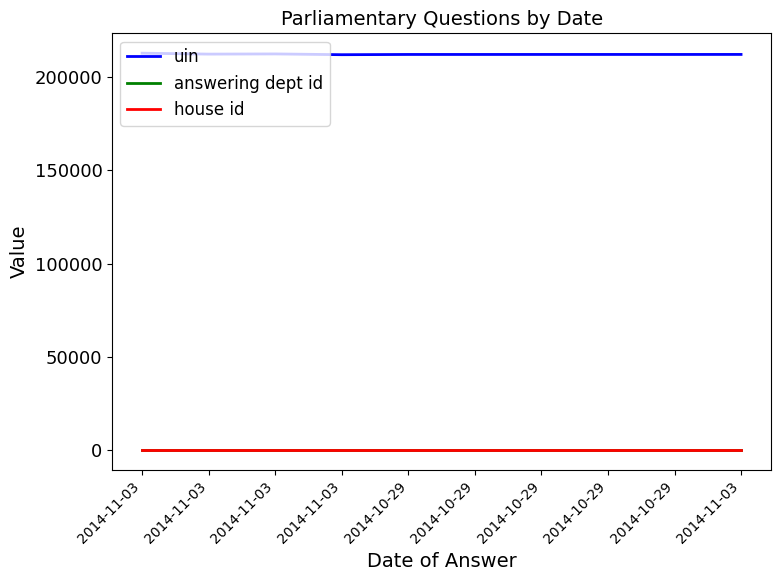

What is the label of the 1st point from the left?

2014-11-03